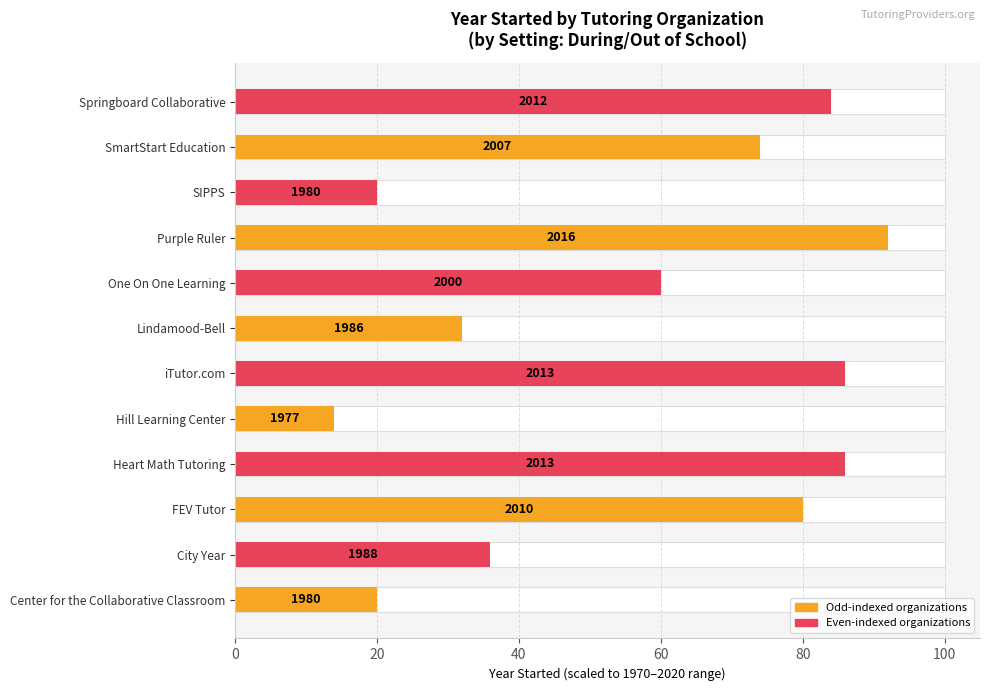

True or false: the data shows 32.1 at Purple Ruler.

False